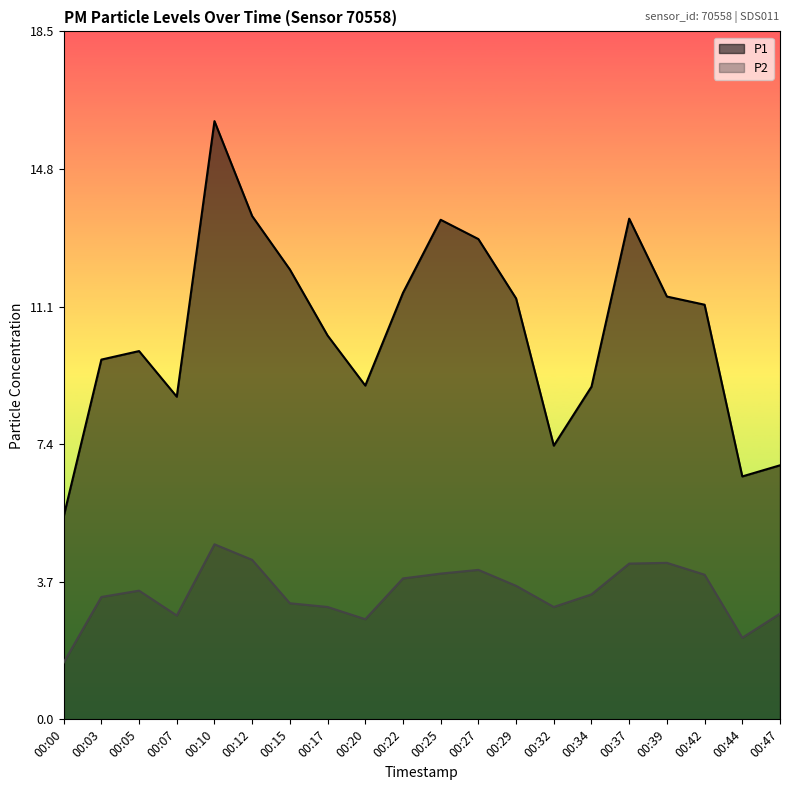

Reading left to right, extract all data points from this chart.

P1: 5.5	9.7	9.9	8.7	16.1	13.6	12.1	10.3	9.0	11.5	13.5	12.9	11.3	7.4	9.0	13.5	11.4	11.2	6.5	6.8
P2: 1.5	3.3	3.5	2.8	4.7	4.3	3.1	3.0	2.7	3.8	3.9	4.0	3.6	3.0	3.4	4.2	4.2	3.9	2.2	2.9